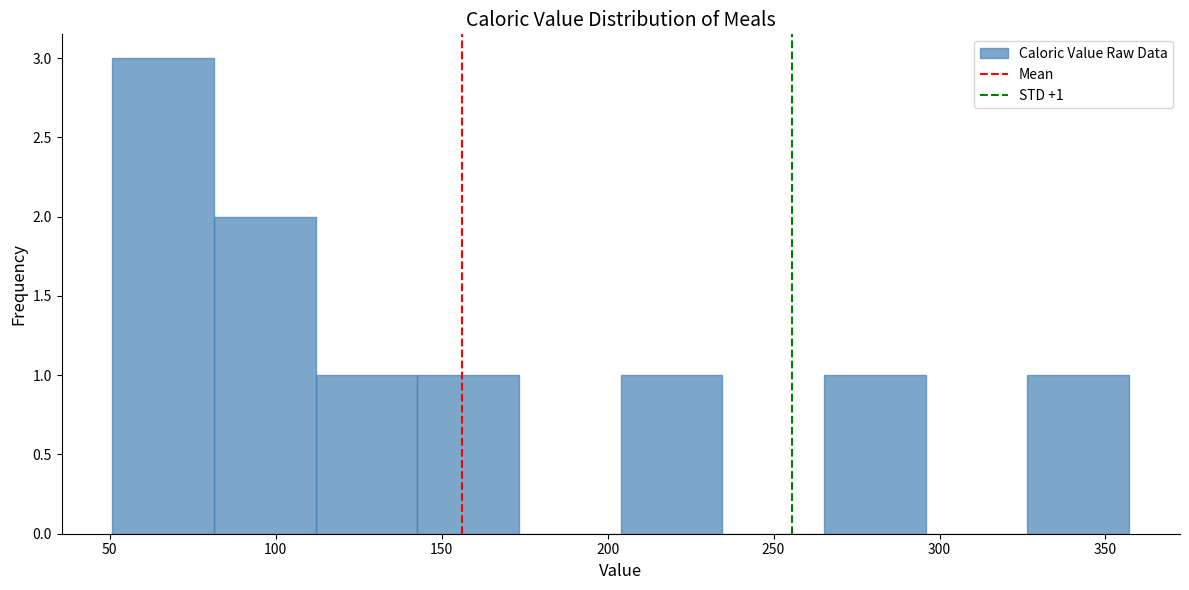

Over which range of the x-axis is the bar tallest?

50 to 80